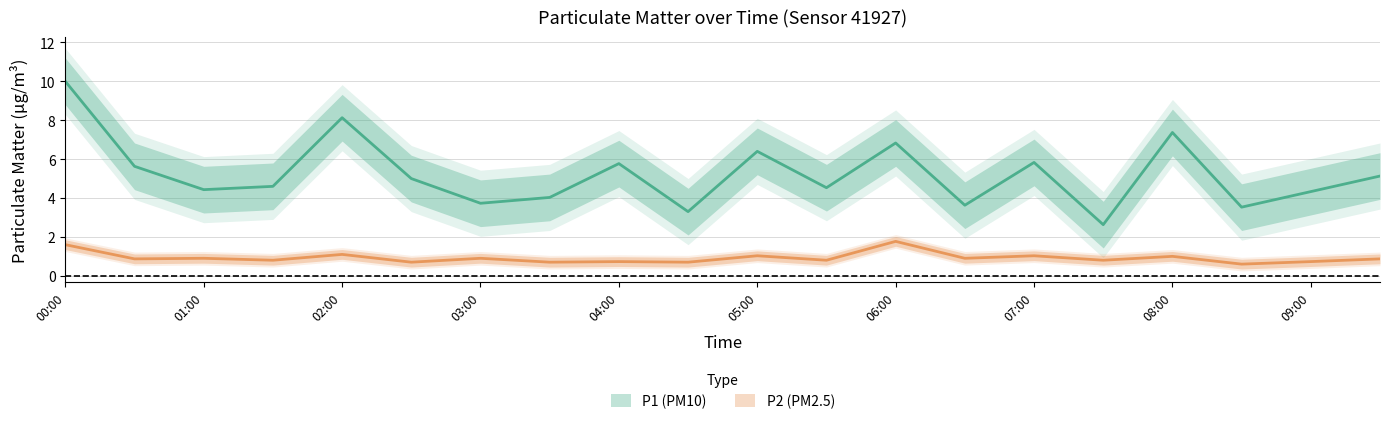

Reading right to left, extract all data points from this chart.

P1: 5.1	4.3	3.5	7.4	2.6	5.8	3.6	6.8	4.5	6.4	3.3	5.8	4.0	3.7	5.0	8.1	4.6	4.4	5.6	10.0
P2: 0.9	0.7	0.6	1.0	0.8	1.0	0.9	1.8	0.8	1.0	0.7	0.7	0.7	0.9	0.7	1.1	0.8	0.9	0.9	1.6